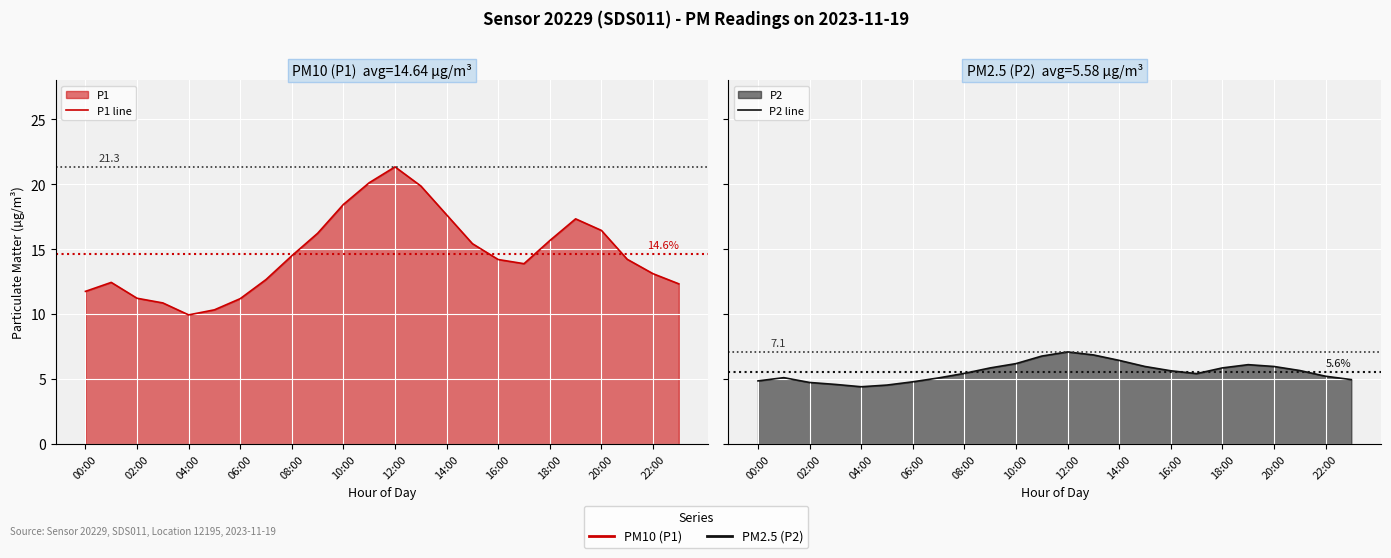

True or false: P1 line and P2 line cross at least once.

False